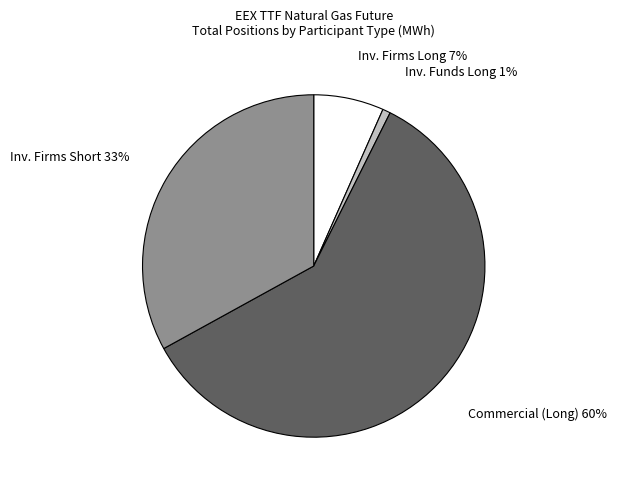

Is there a majority slice in this chart?

Yes